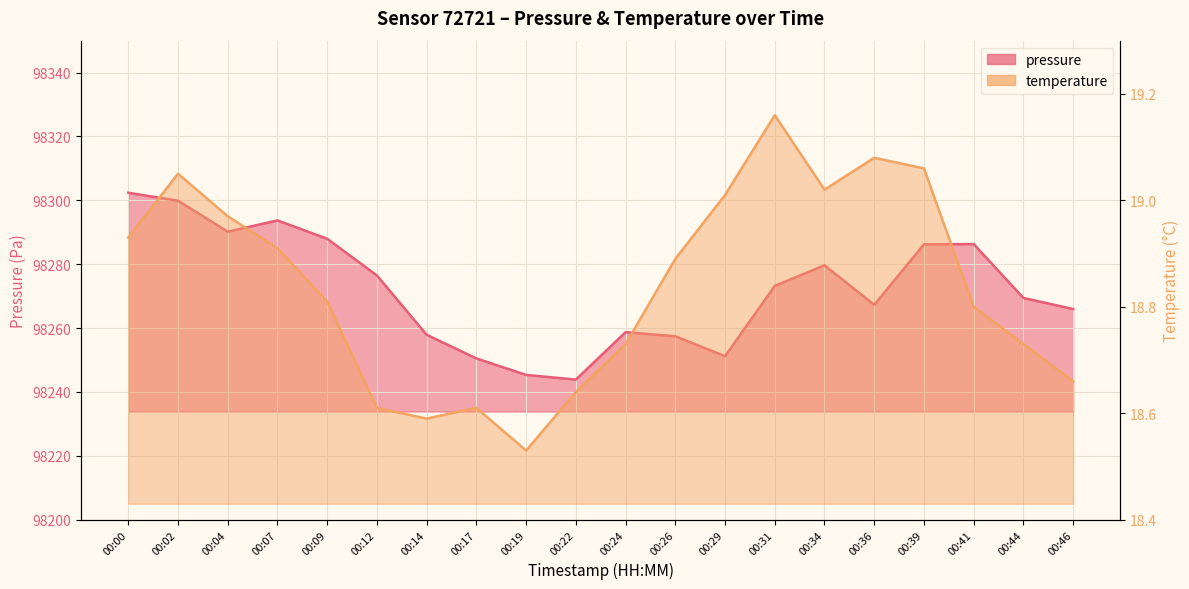

What are all the series names shown in the legend?

pressure, temperature